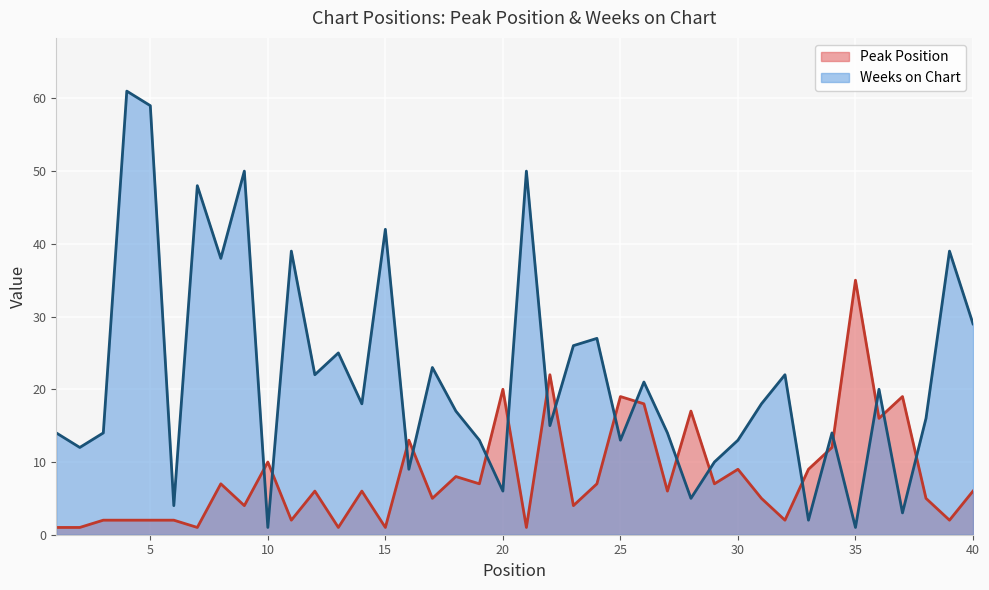

What is the difference between the maximum and minimum values in the Weeks on Chart series?

60